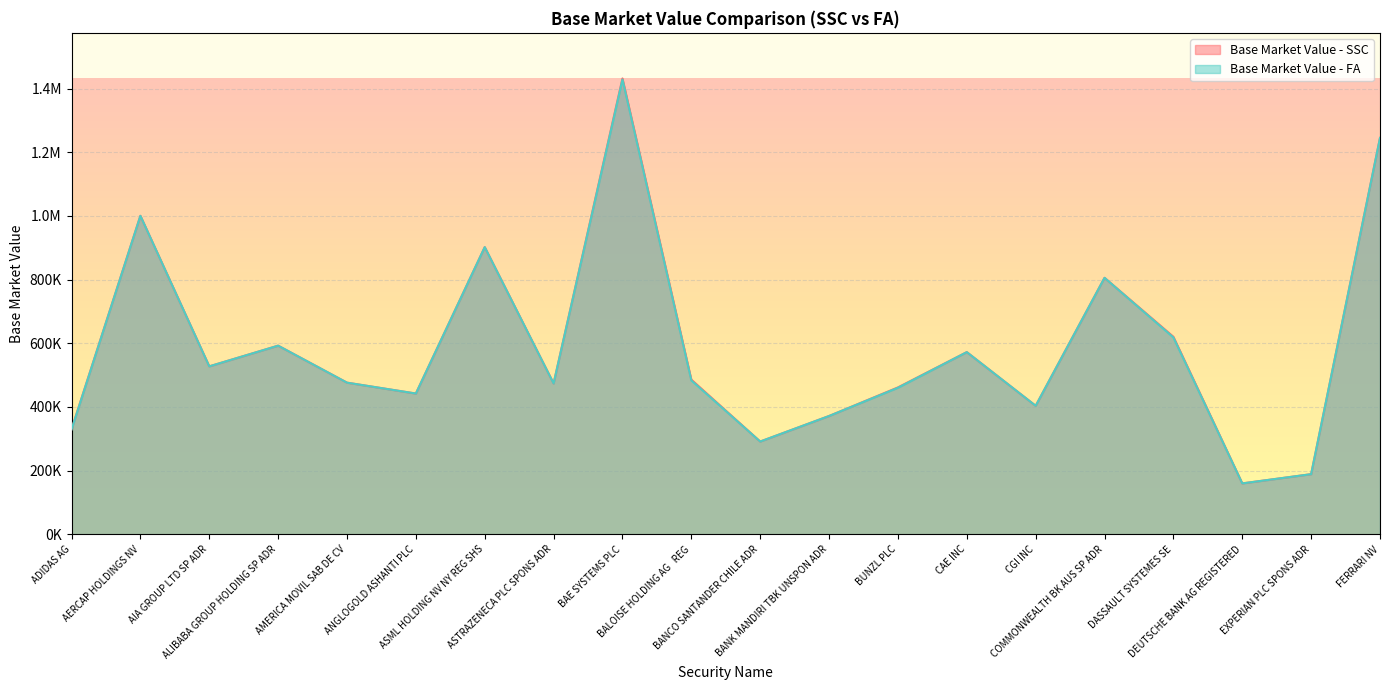

True or false: Base Market Value - SSC and Base Market Value - FA cross at least once.

False